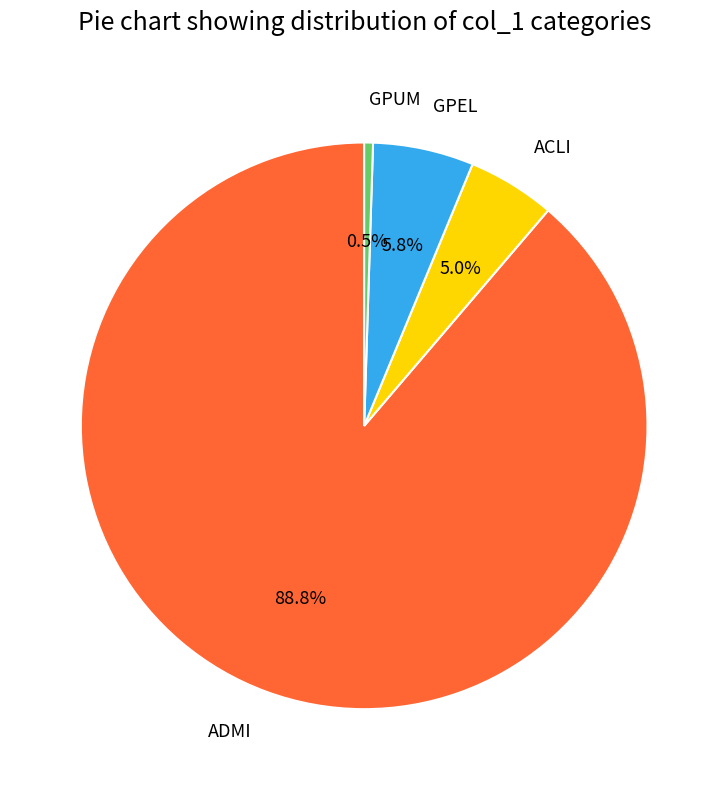

Between ADMI and GPEL, which is larger?

ADMI